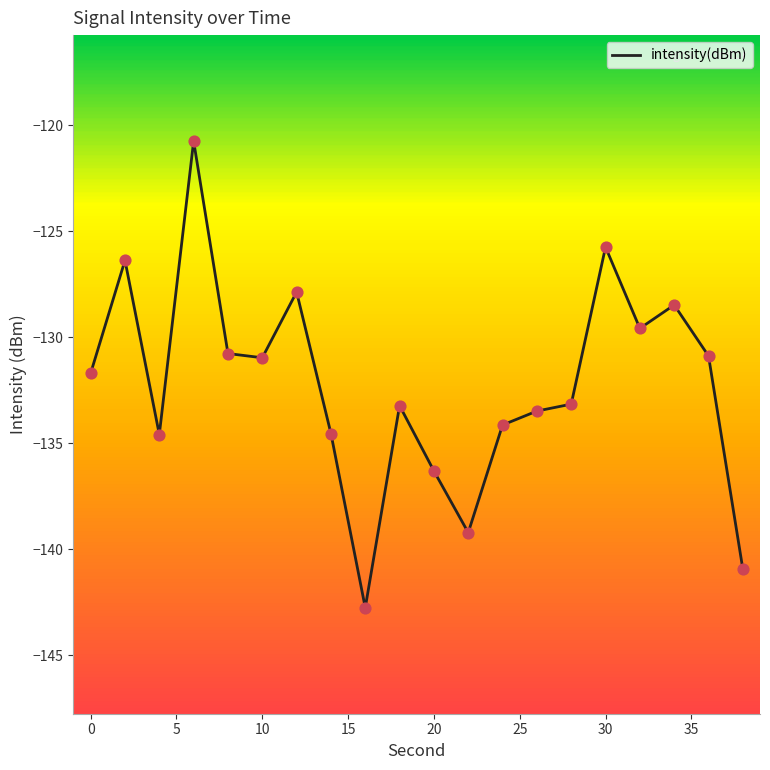

What is the smallest value displayed?

-142.8